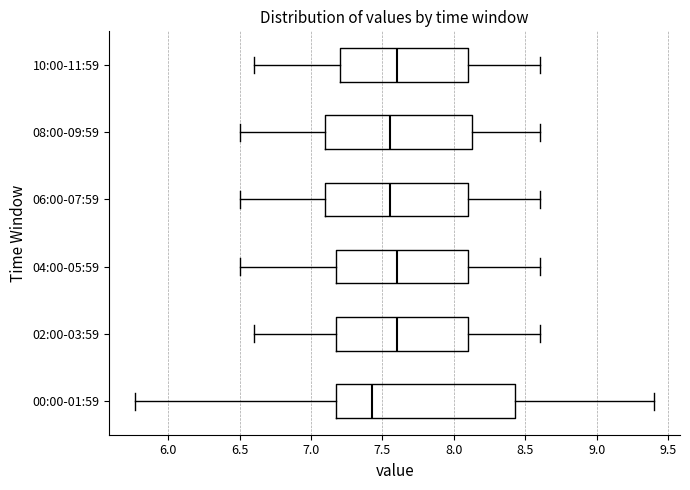

Which box has the furthest to the left median line?

00:00-01:59